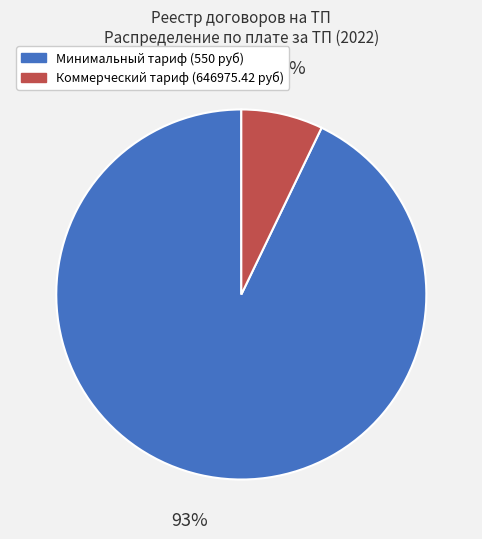

To the nearest percent, what is the difference between the largest and smallest slice percentages?

86%